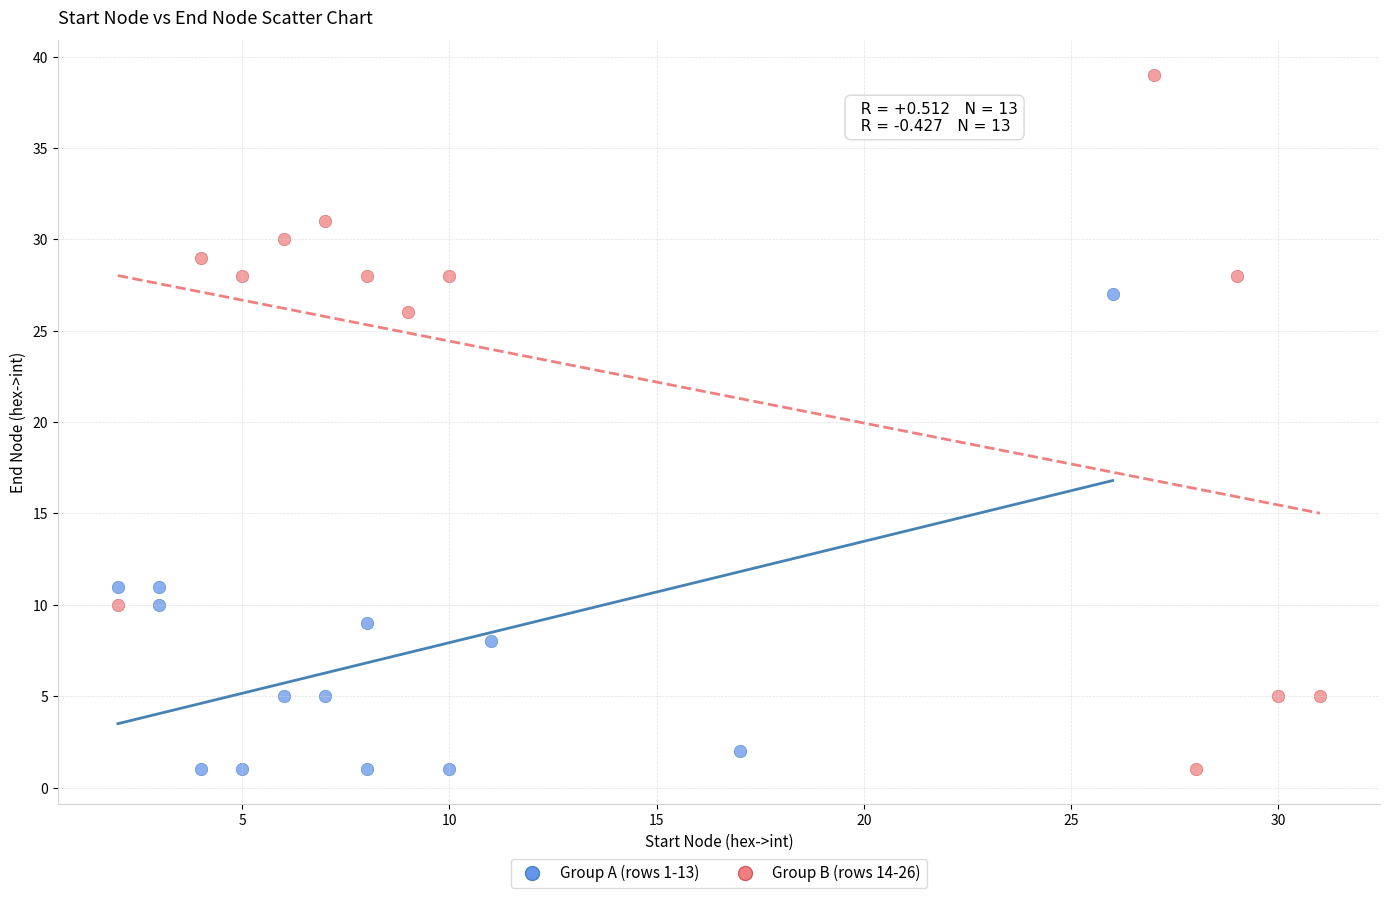

Which series has the widest spread of Y values?

Group B (rows 14-26)